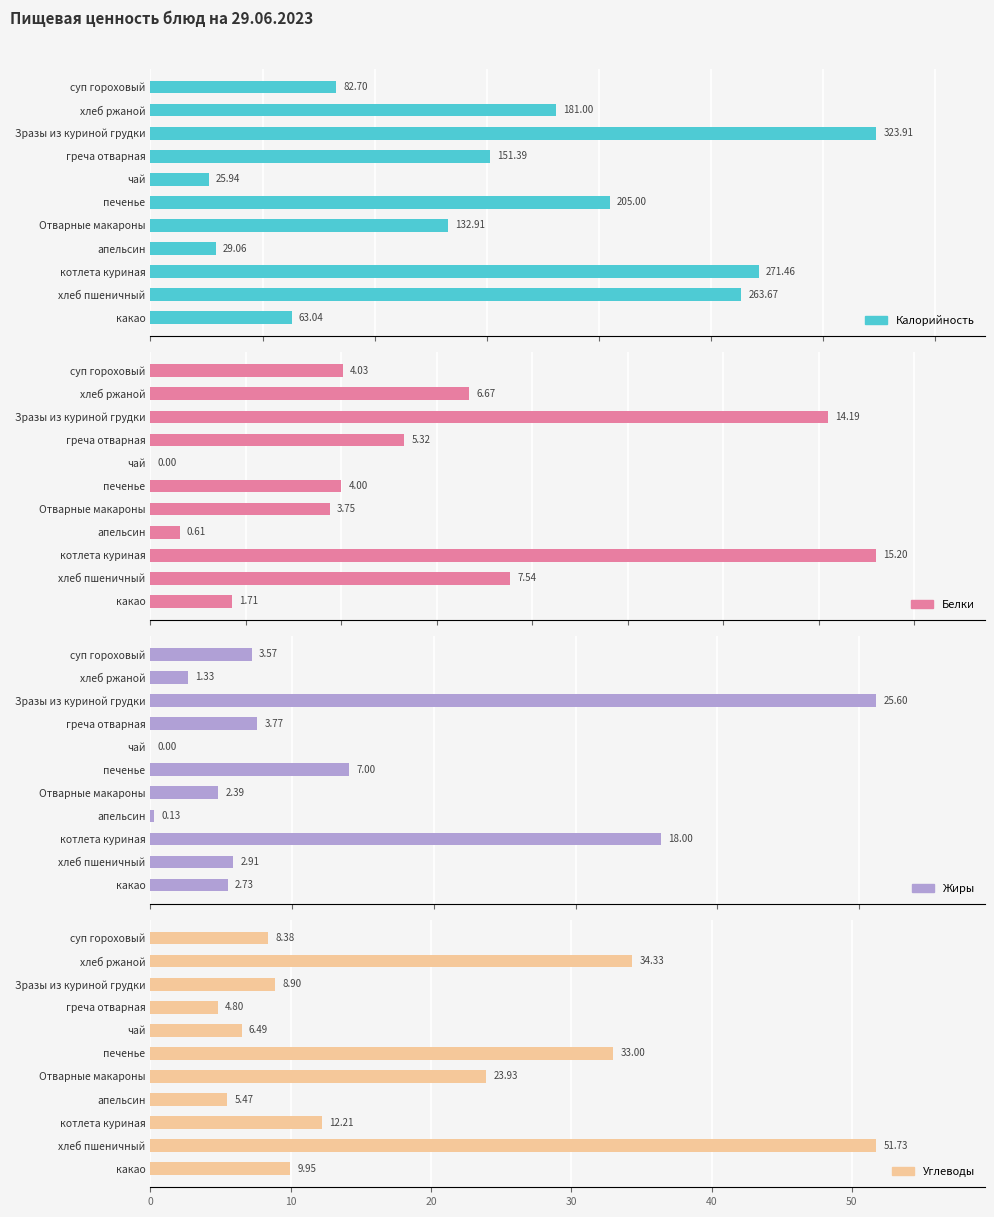

List the series in order of their peak value, lowest first.

Белки, Жиры, Углеводы, Калорийность